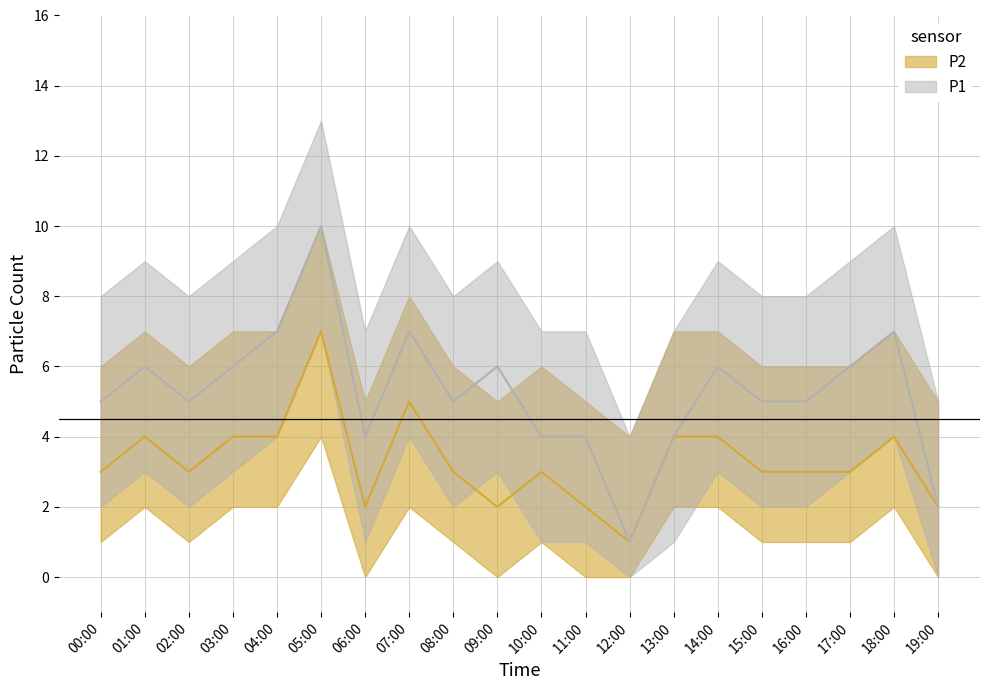

Rank the series by their maximum value, from lowest to highest.

P2_lower, P2, P1_lower, P1, P2_upper, P1_upper